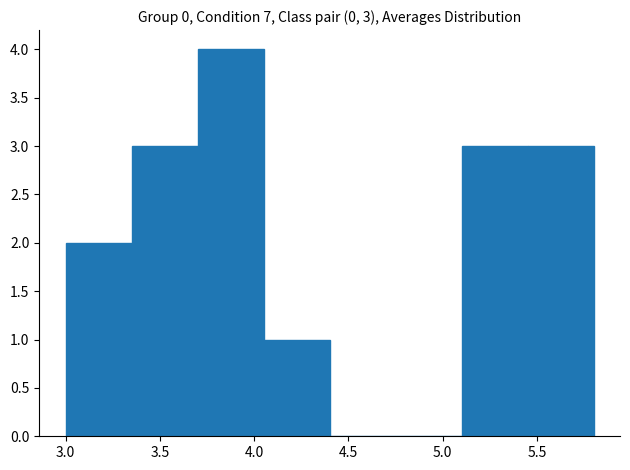

Which range on the x-axis has the tallest bar?

3.70 to 4.05